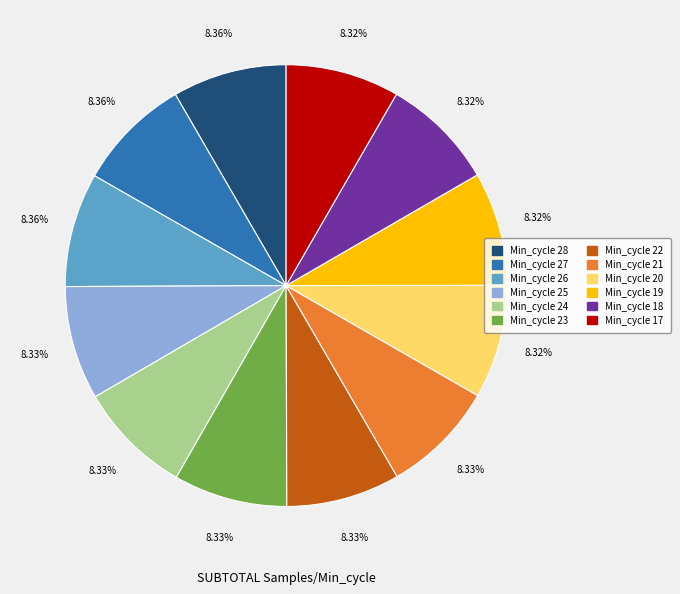

Does Min_cycle 25 represent more than half of the total?

No